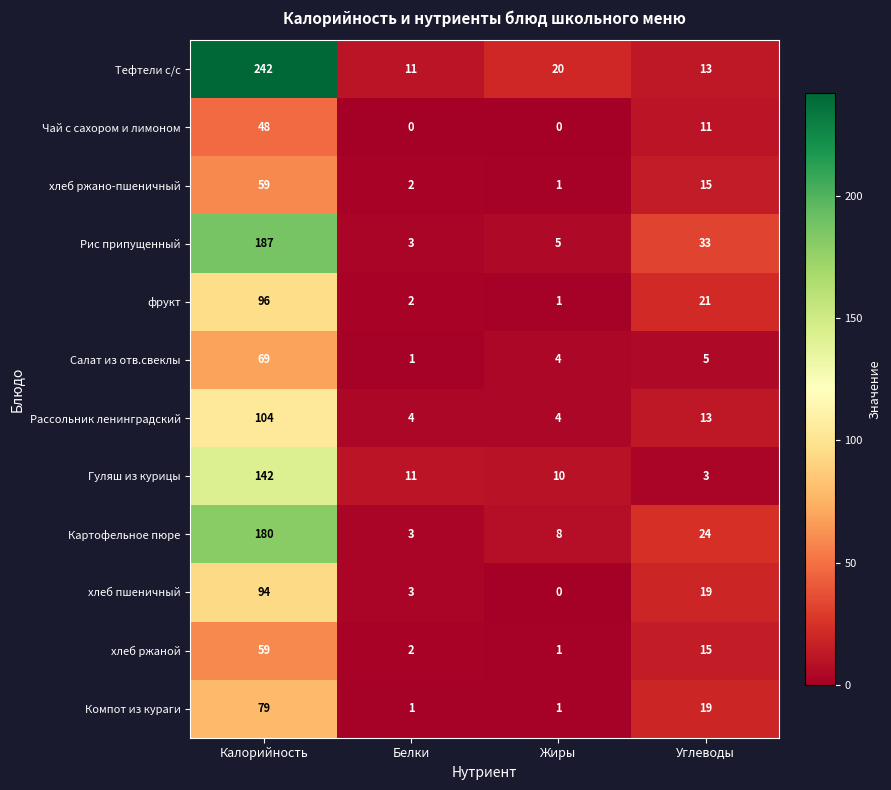

Between Жиры and Углеводы, which series saw the biggest shift?

Рис припущенный